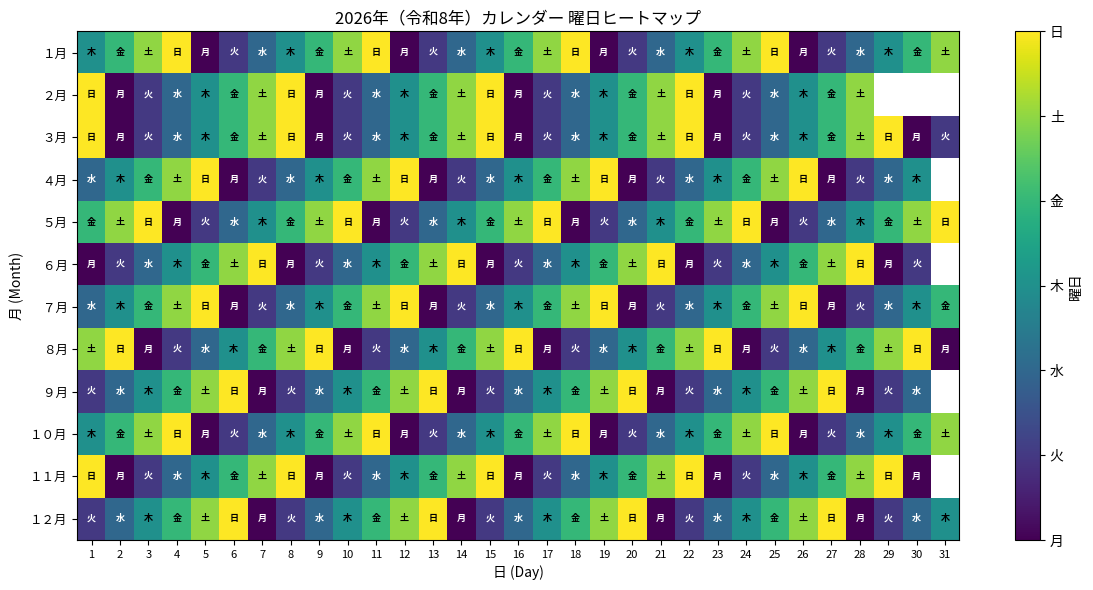

How many data points in ４月 are less than 3?

13